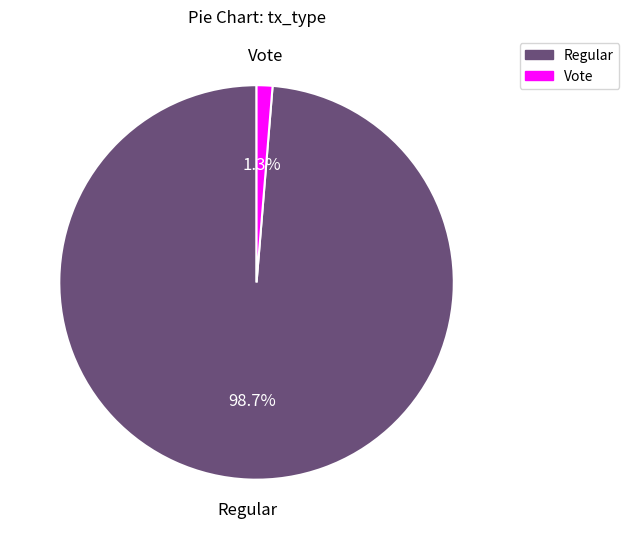

To the nearest percent, what is the combined percentage of Vote and Regular?

100%